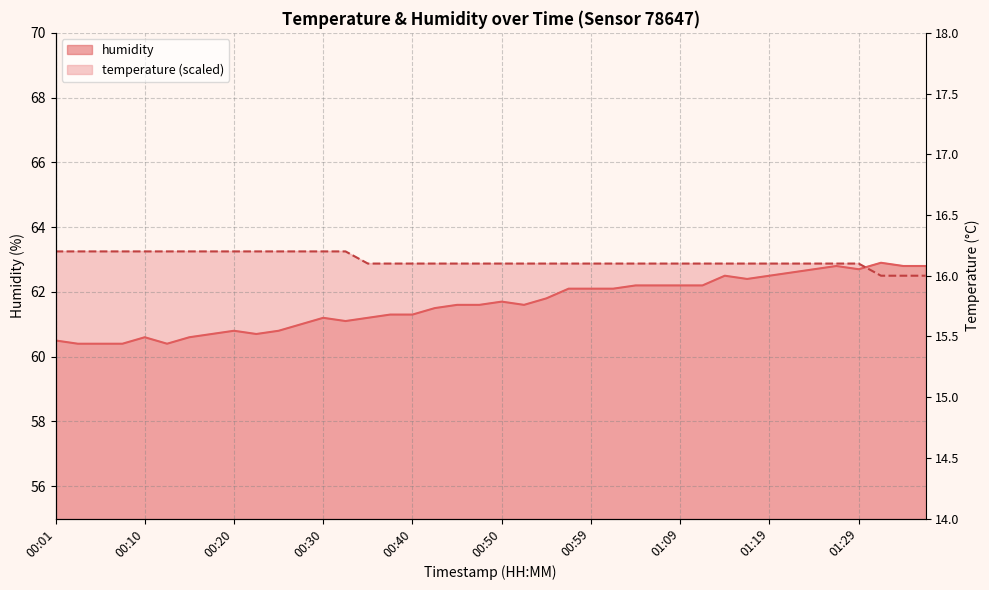

How many categories are shown in the chart?

40